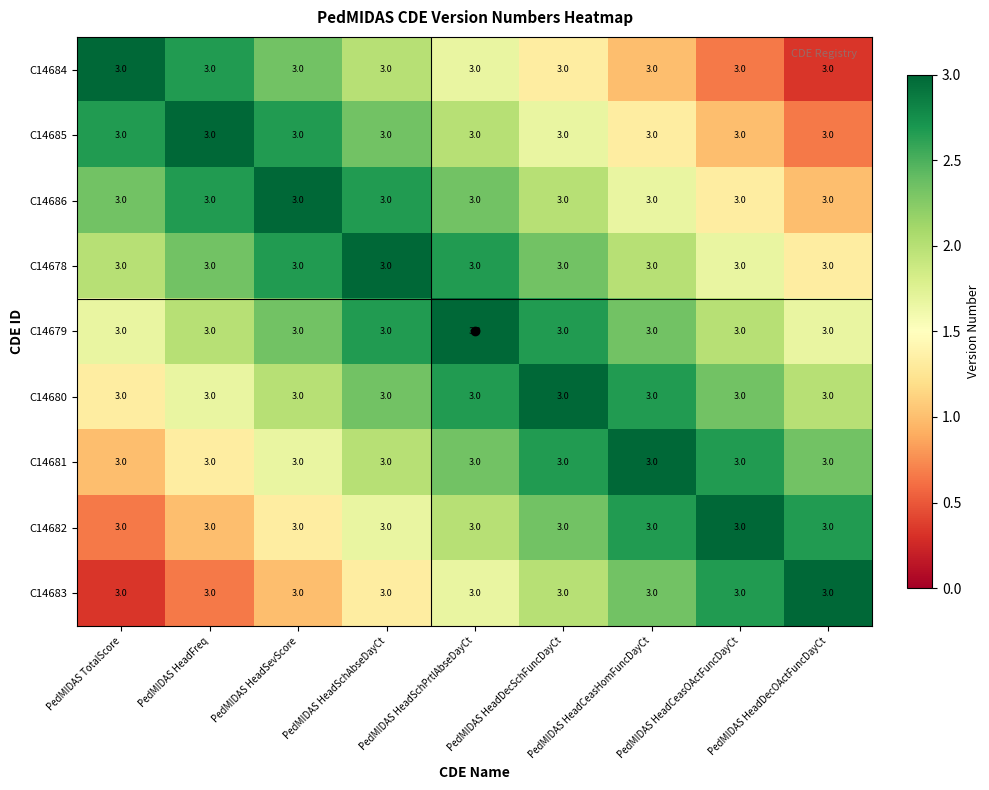

Count the number of categories in the chart.

9